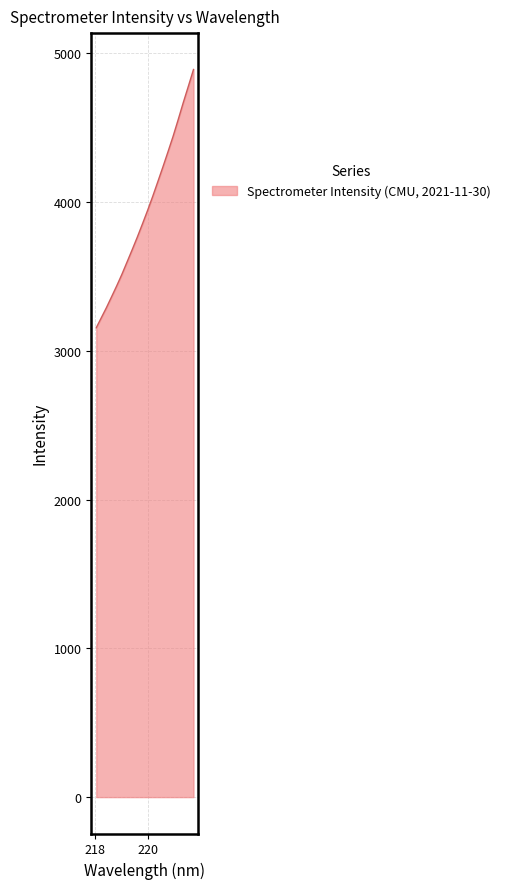

What is the smallest value displayed?

3154.3